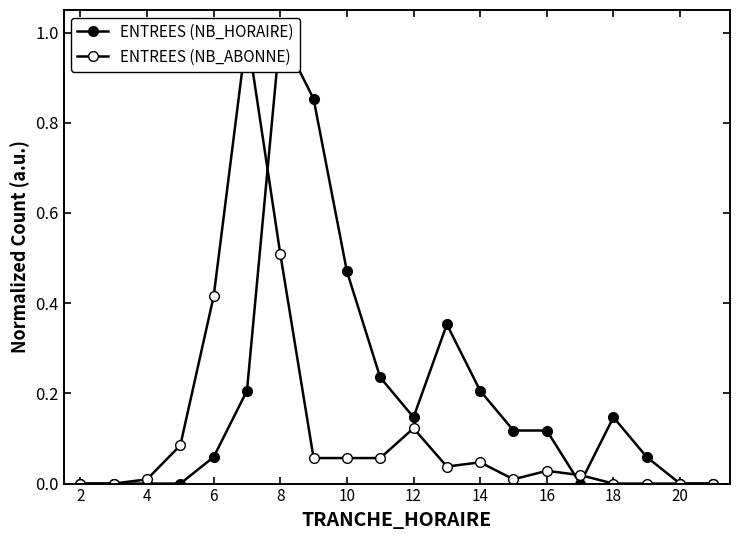

Which series changed the most between 10 and 16?

ENTREES (NB_HORAIRE)